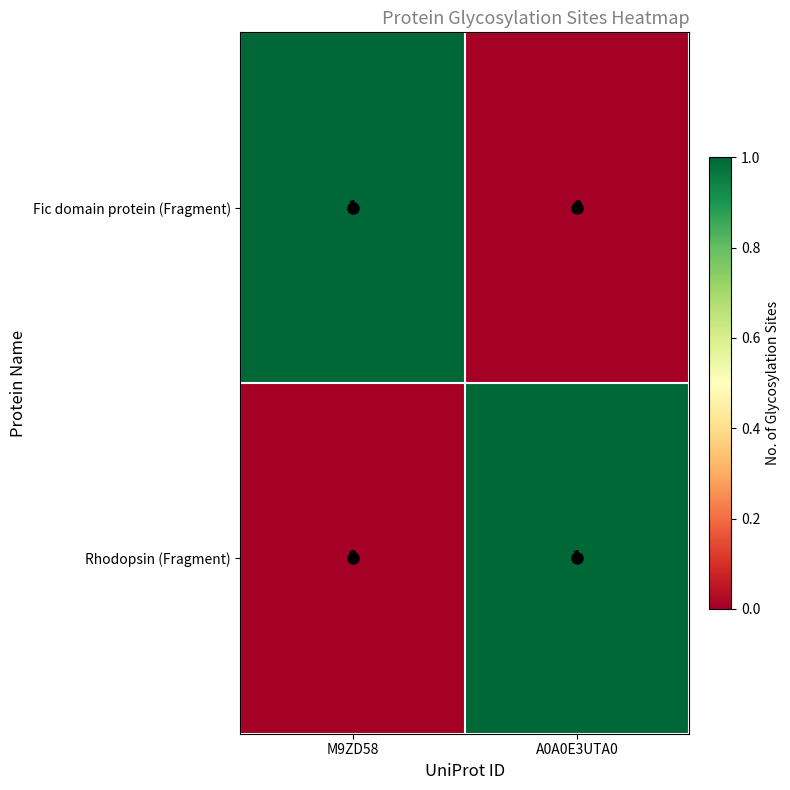

Is it true that Fic domain protein (Fragment) equals -1 at A0A0E3UTA0?

False